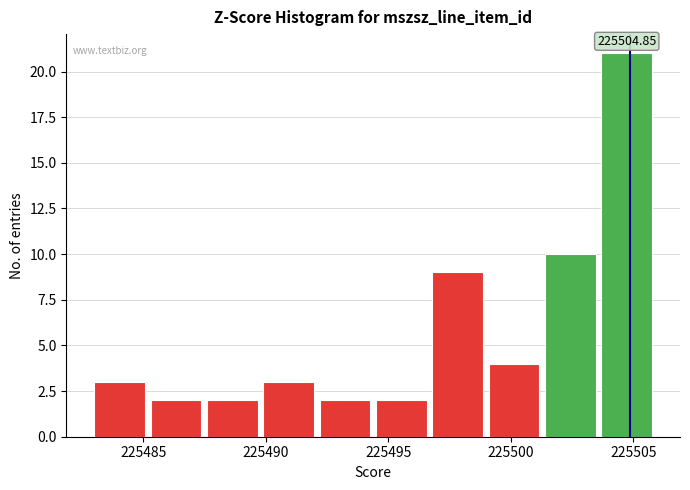

Over which range of the x-axis is the bar tallest?

225503.7 to 225506.0